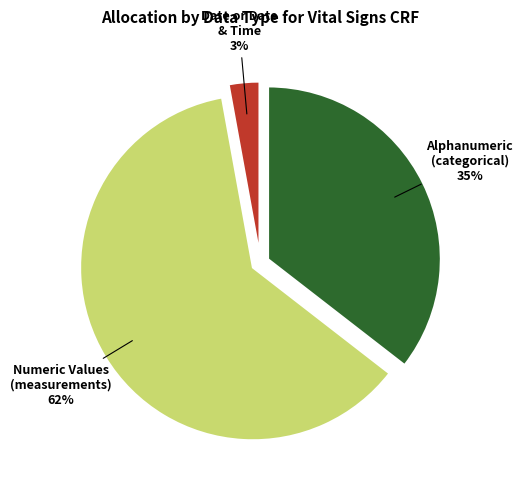

True or false: Alphanumeric accounts for 1% of the total.

False